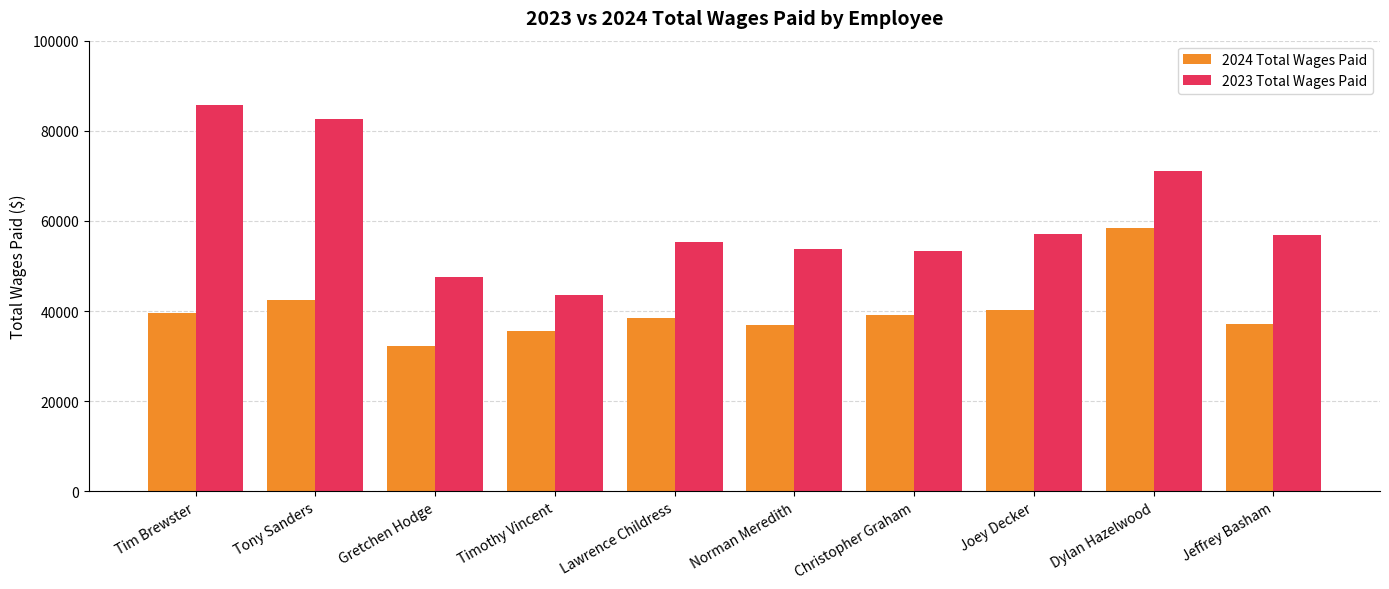

What is the total value across all series at Timothy Vincent?

79169.4